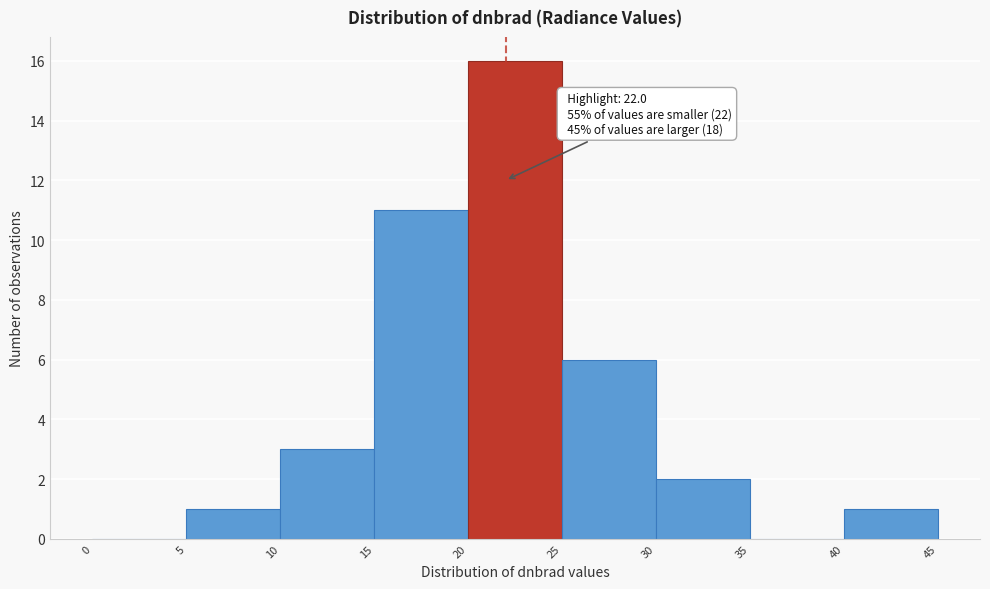

Which range on the x-axis has the tallest bar?

20 to 25